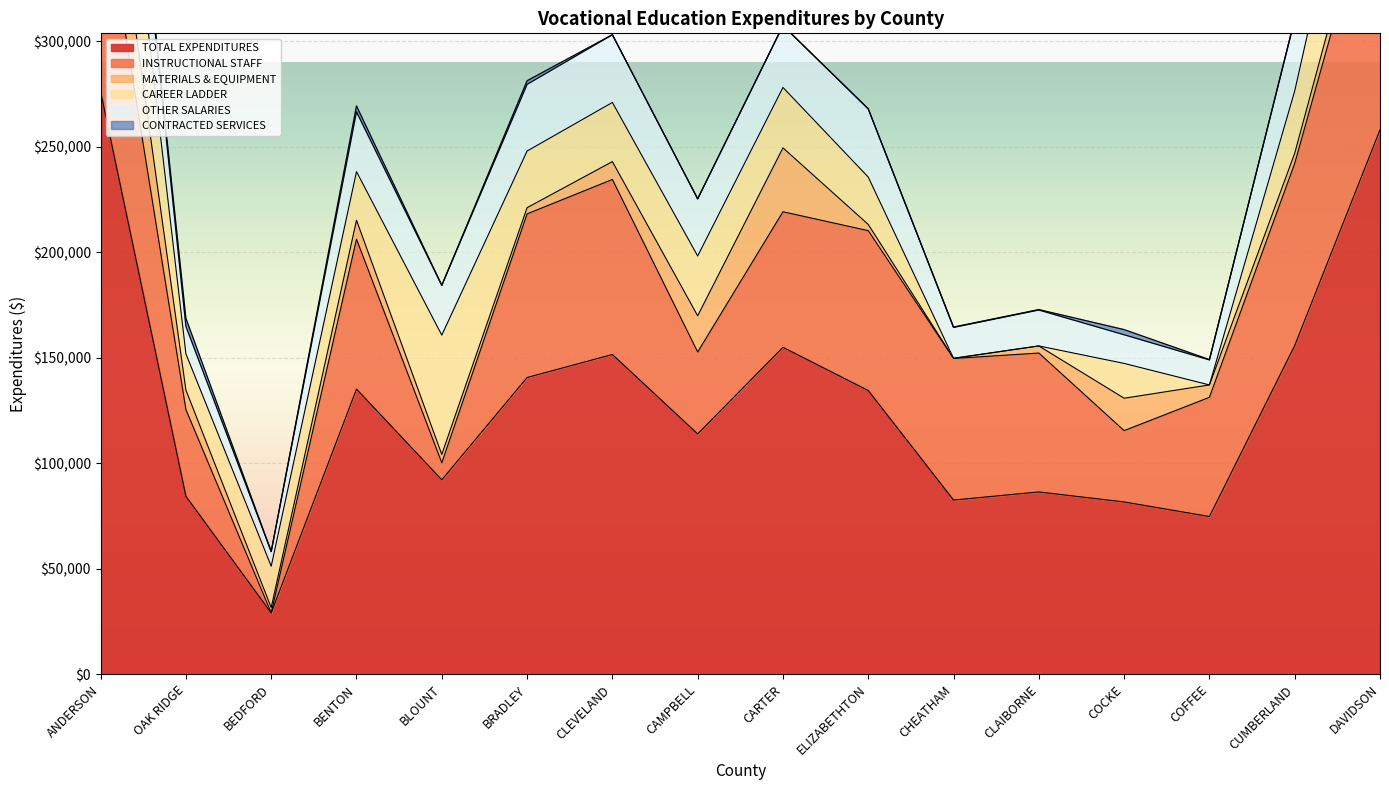

What position from the right is COFFEE?

3